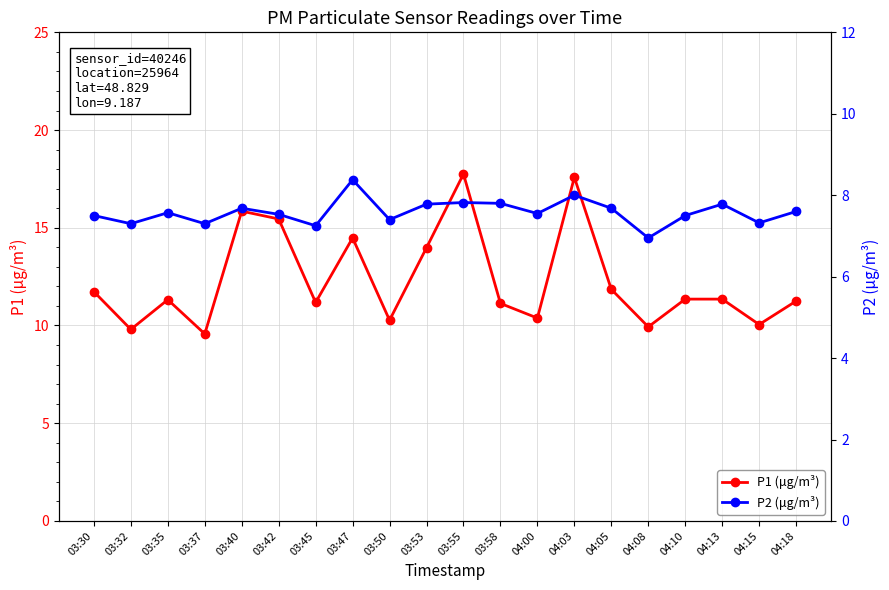

List the labels in order of P2 (μg/m³) value, largest first.

03:47, 04:03, 03:55, 03:58, 03:53, 04:13, 03:40, 04:05, 04:18, 03:35, 04:00, 03:42, 03:30, 04:10, 03:50, 04:15, 03:32, 03:37, 03:45, 04:08